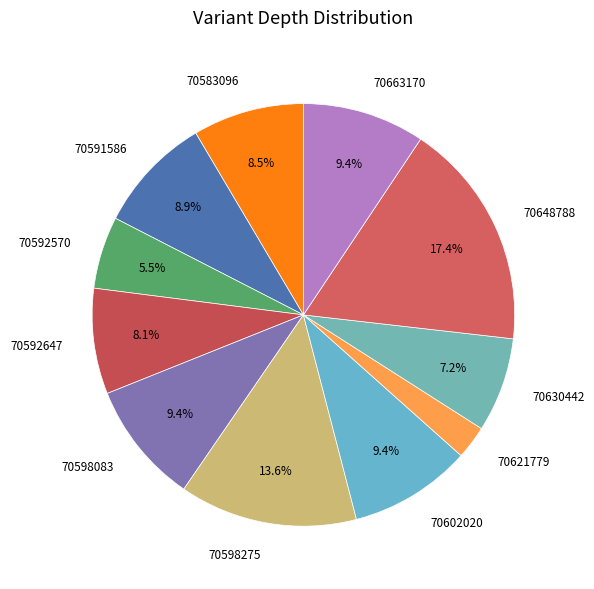

To the nearest percent, what portion does 70648788 represent?

17%